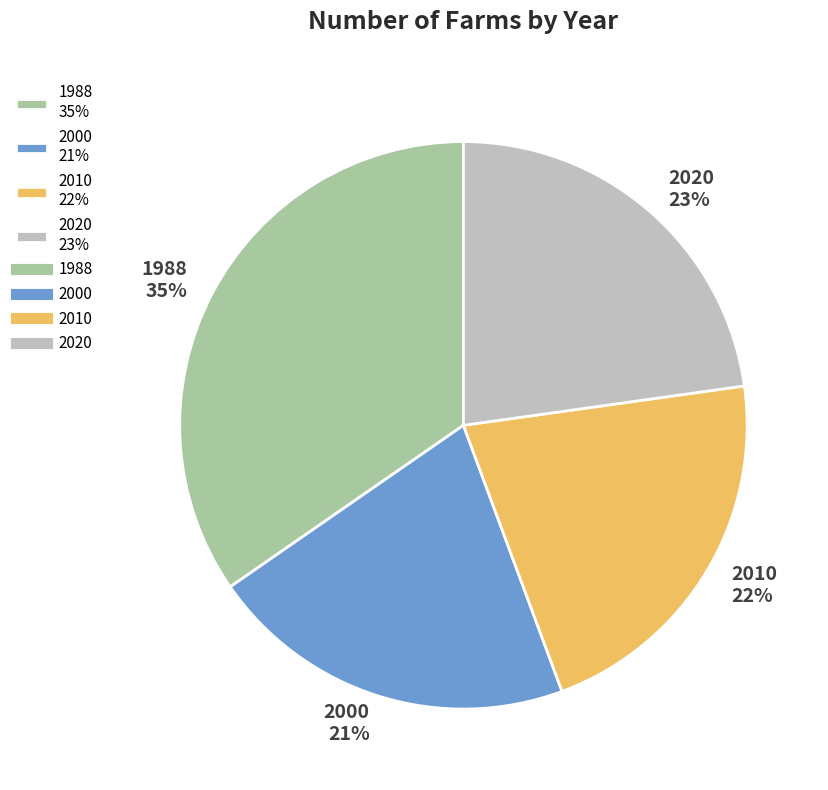

How many segments does this pie chart have?

4